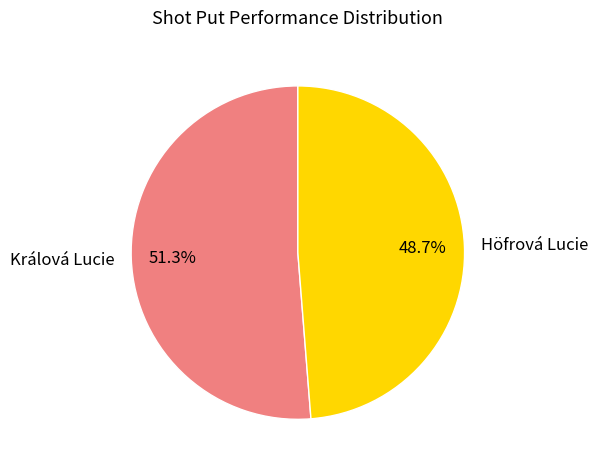

Is the sum of Králová Lucie and Höfrová Lucie greater than half?

Yes